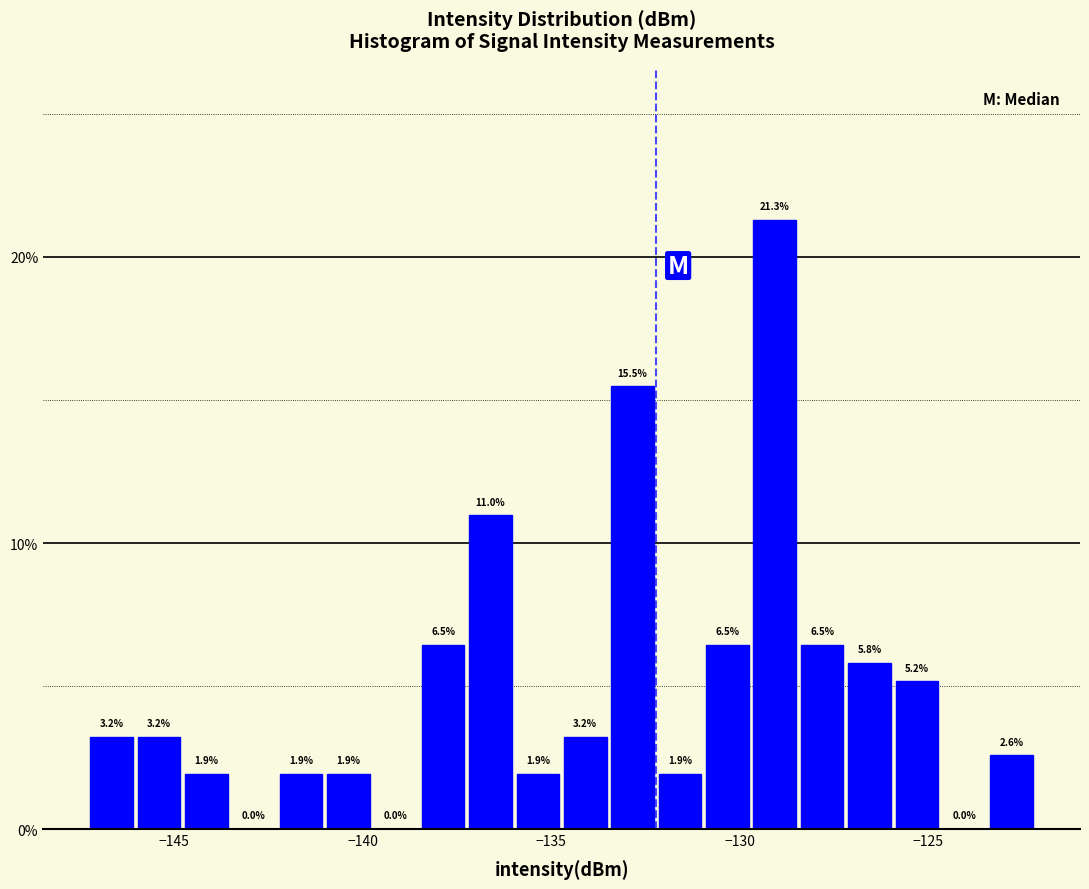

Around what value on the x-axis is the tallest bar? Give the approximate position of its centre, as read against the axis.

-129.0